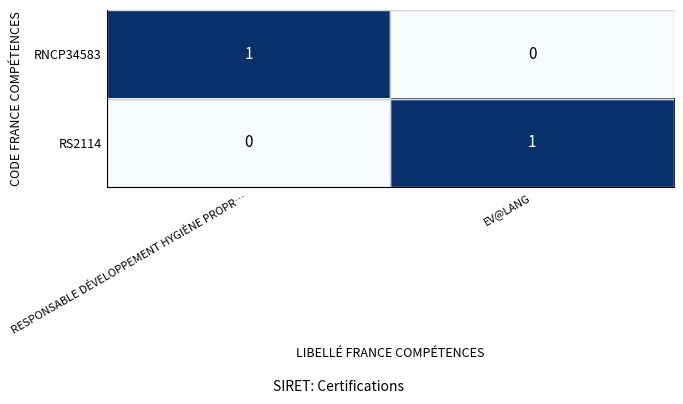

Which category has the lowest value in the RS2114 series?

RESPONSABLE DÉVELOPPEMENT HYGIÈNE PROPR…